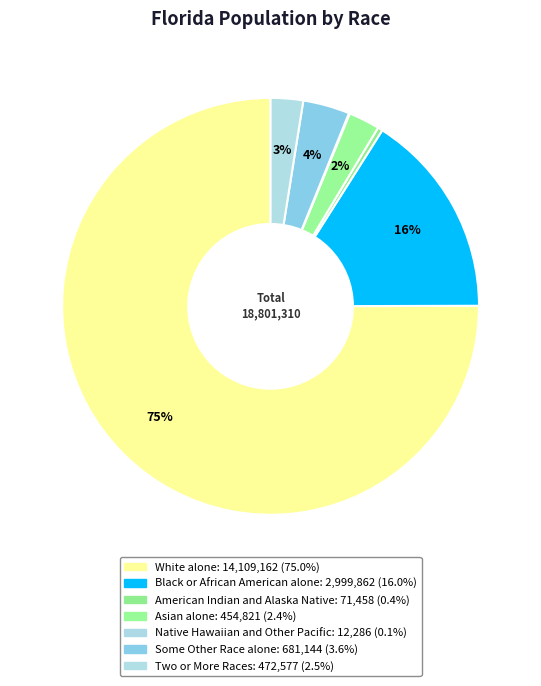

To the nearest percent, what is the combined percentage of White alone and Some Other Race alone?

79%